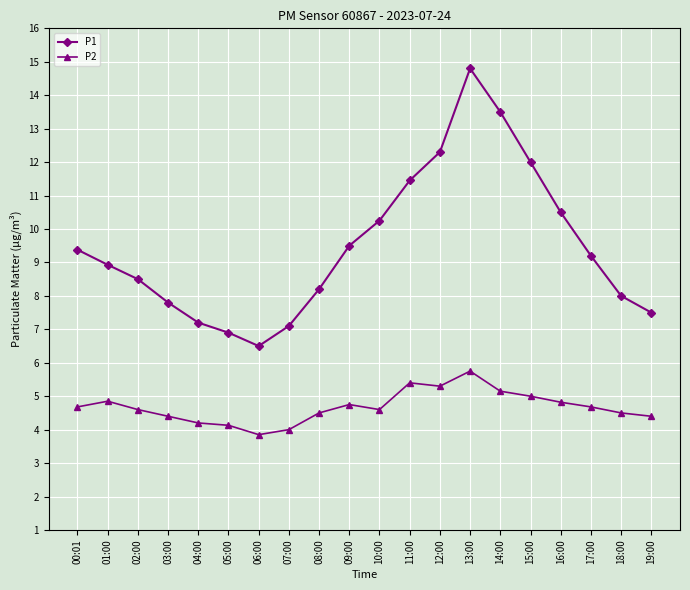

How many lines are shown in the chart?

2